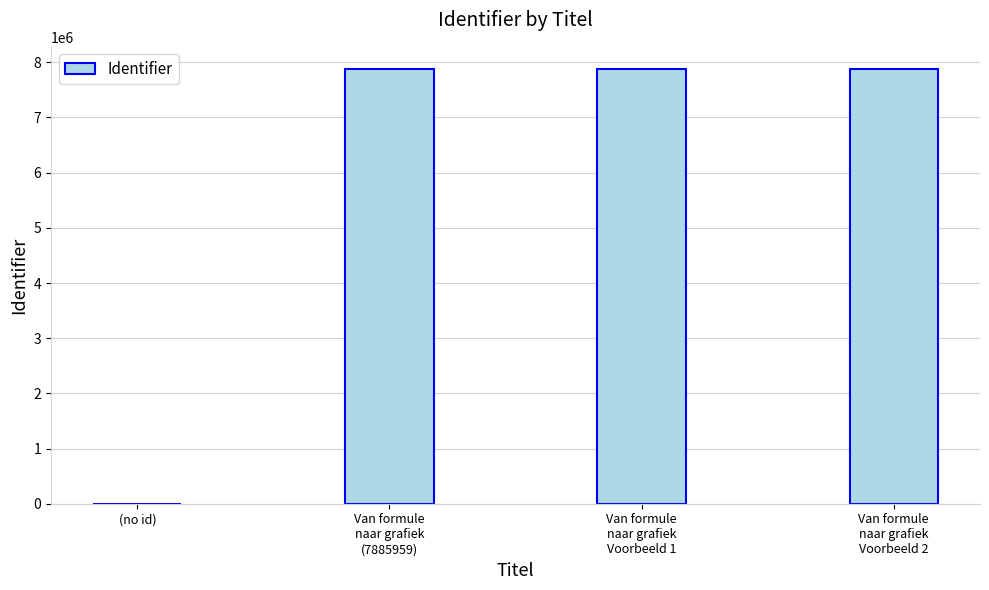

What is the difference between the values at Van formule
naar grafiek
Voorbeeld 2 and Van formule
naar grafiek
(7885959)?

4